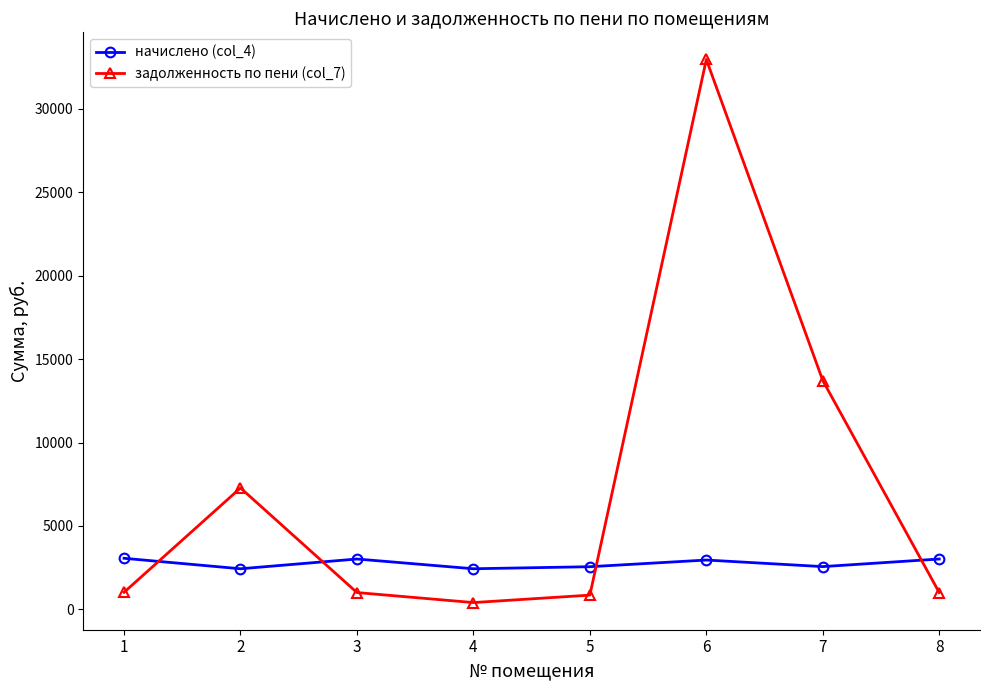

Does the chart display data point markers on the line(s)?

Yes